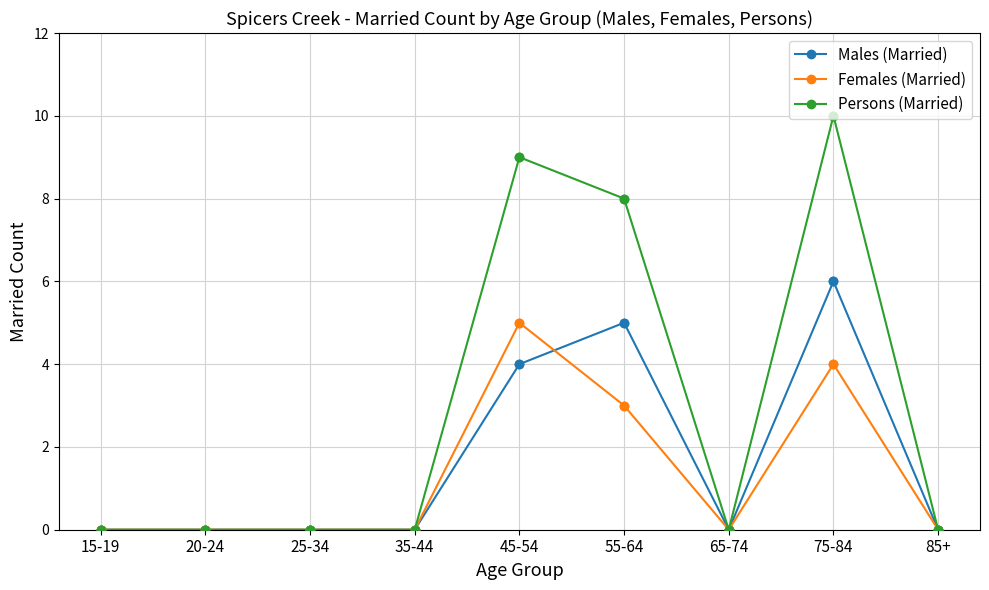

Which series has the largest range (max minus min)?

Persons (Married)